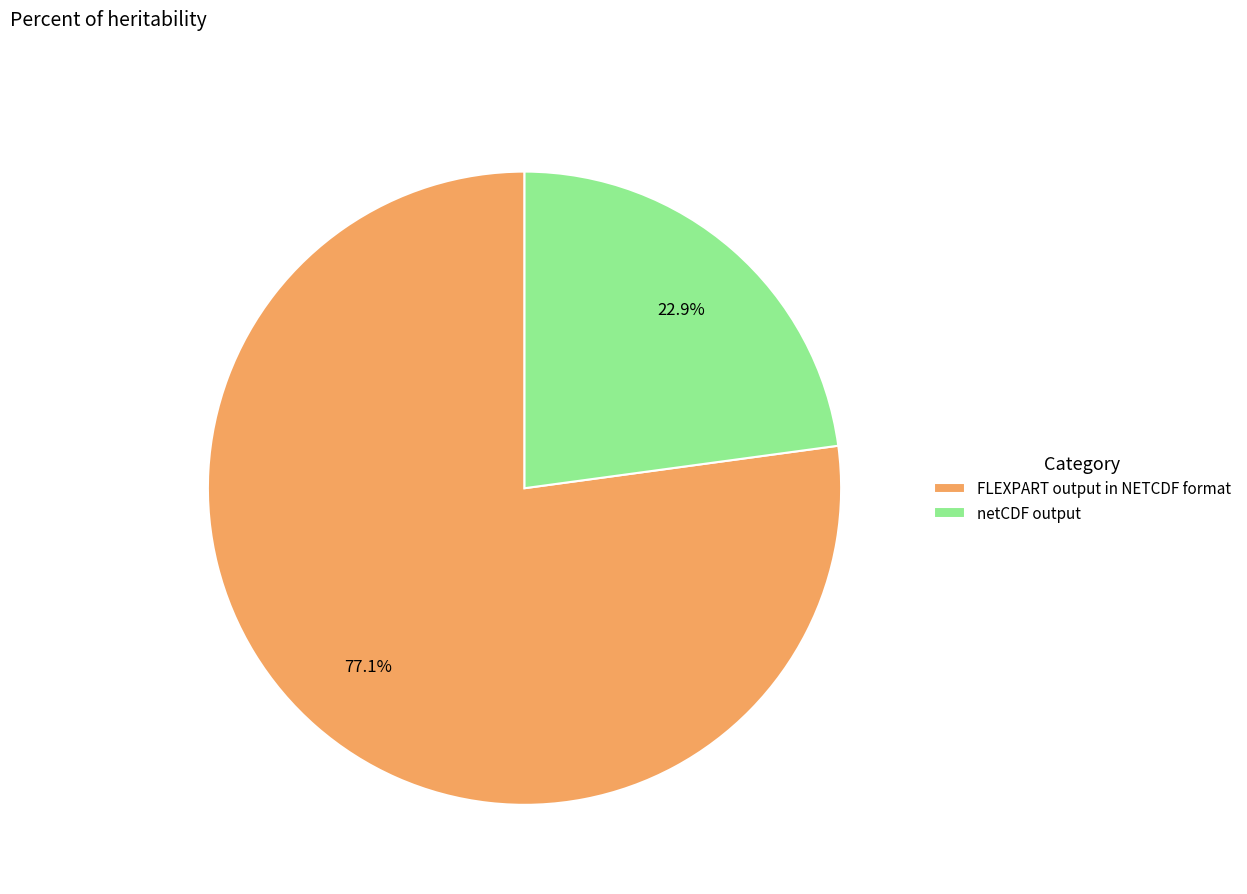

Between FLEXPART output in NETCDF format and netCDF output, which is larger?

FLEXPART output in NETCDF format